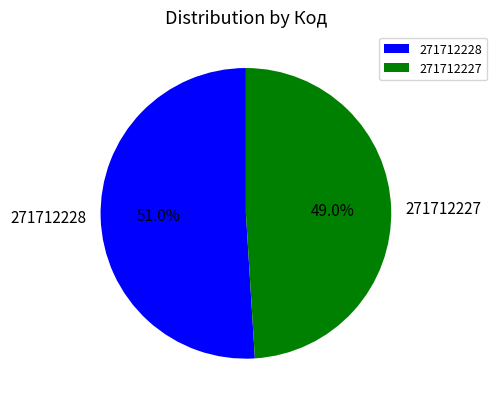

Is the sum of 271712227 and 271712228 greater than half?

Yes